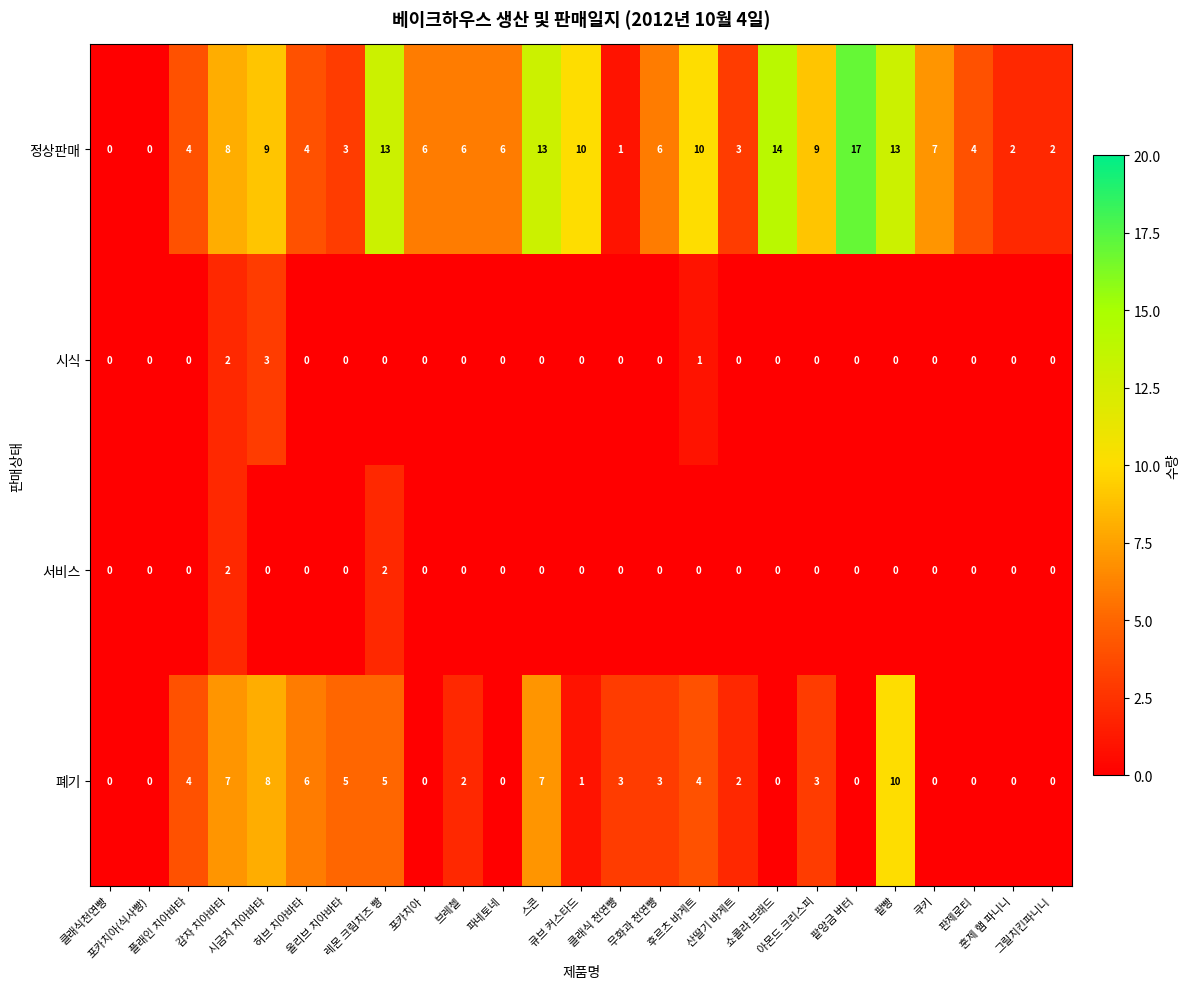

What is the spread (max minus min) of values at 훈제 햄 파니니?

2